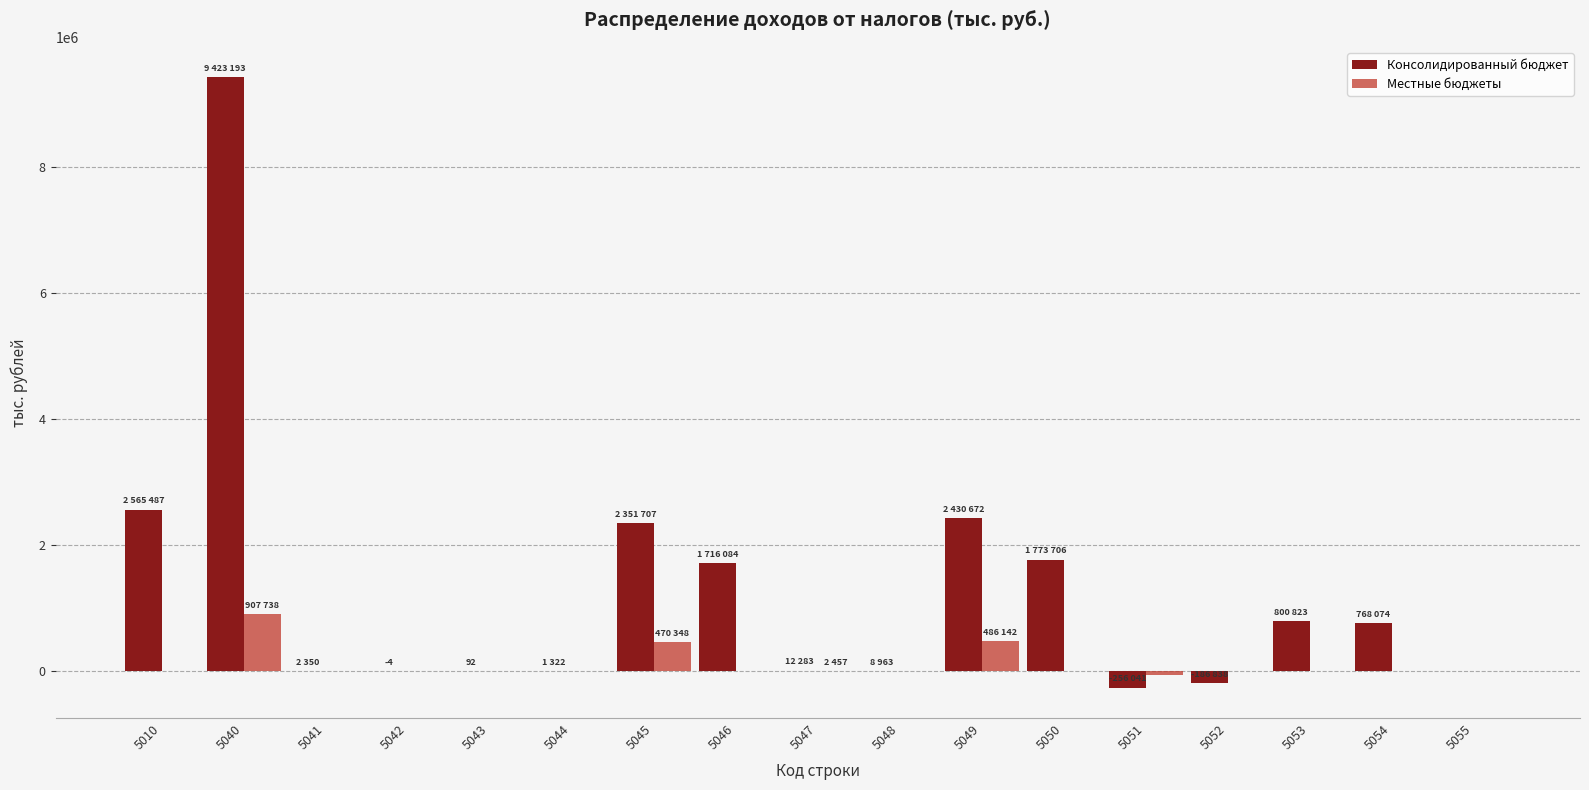

The value of Местные бюджеты at 5046 is 0. True or false?

True